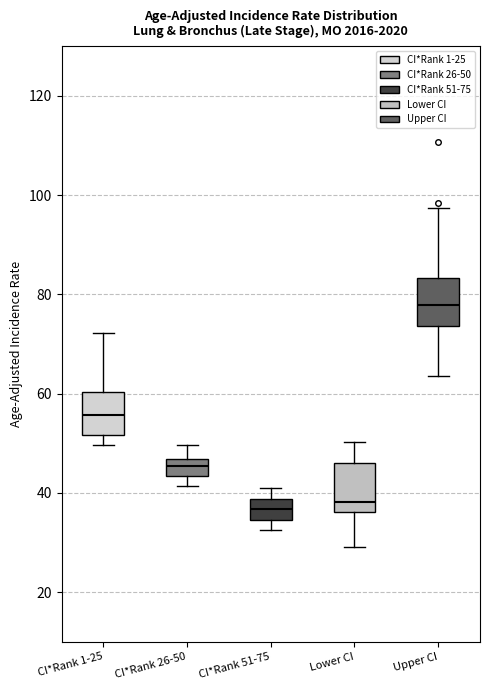

Reading left to right, transcribe this box plot: for each box, give where its median line is, the range the box spans, and where its two whiskers end, as read against the y-axis. The values are not printed on the chart, so give them approximately, as read against the axis.

CI*Rank 1-25: median 56, box 52 to 60, whiskers 50 to 72
CI*Rank 26-50: median 46 (inside the box), box 44 to 46, whiskers 42 to 50
CI*Rank 51-75: median 36, box 34 to 38, whiskers 32 to 42
Lower CI: median 38, box 36 to 46, whiskers 30 to 50
Upper CI: median 78, box 74 to 84, whiskers 64 to 98